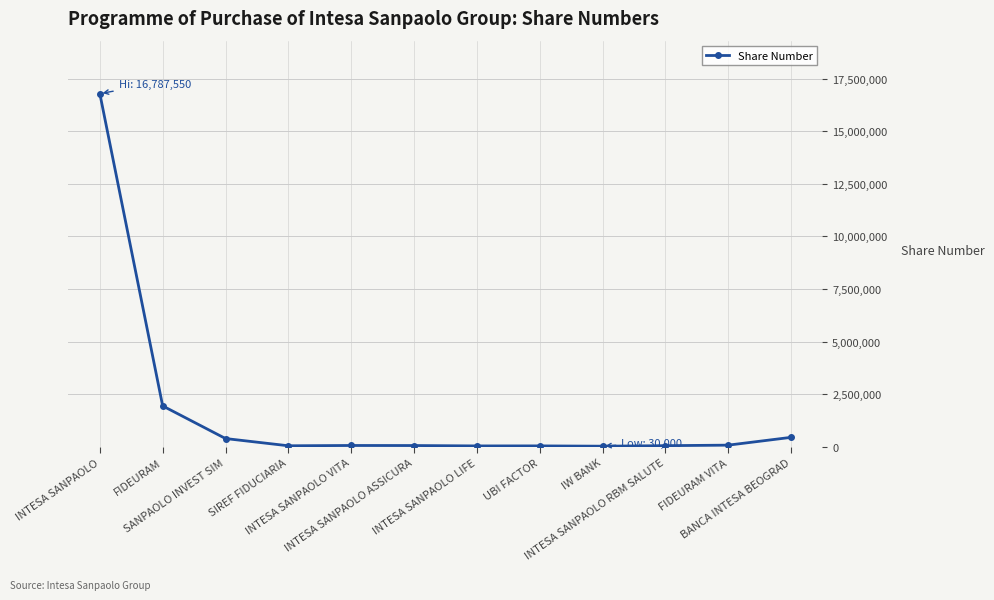

What is the greatest value displayed?

16787550